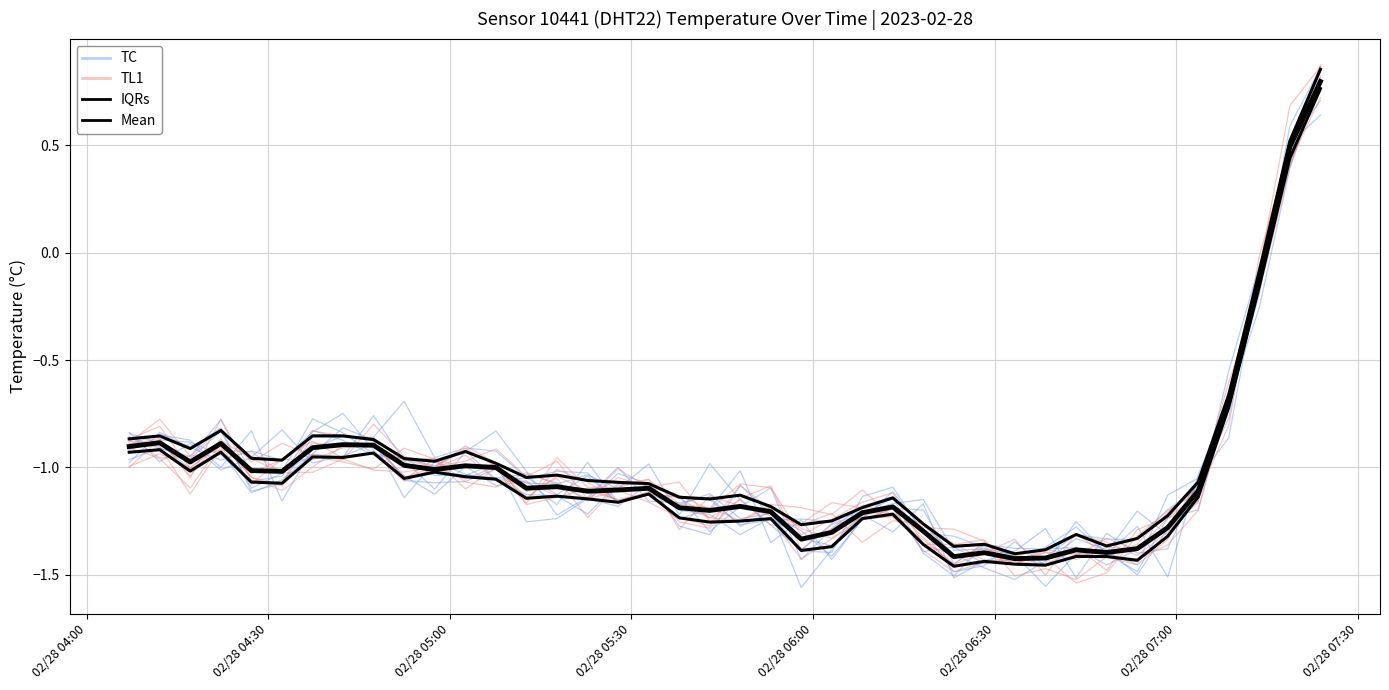

Where does the Mean series first go above -1?

02/28 04:00